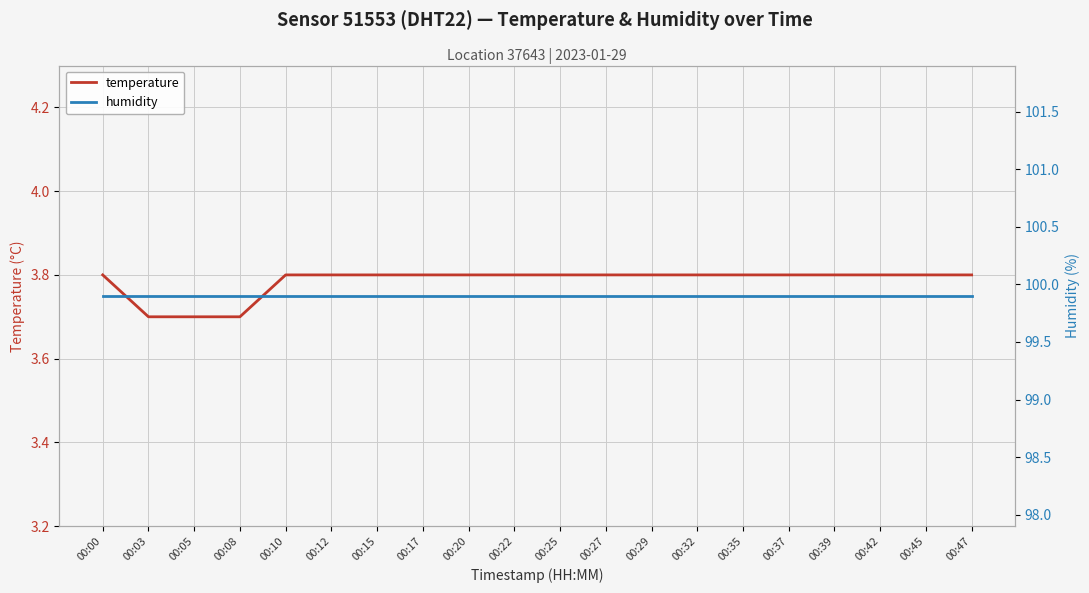

What are all the series names shown in the legend?

temperature, humidity